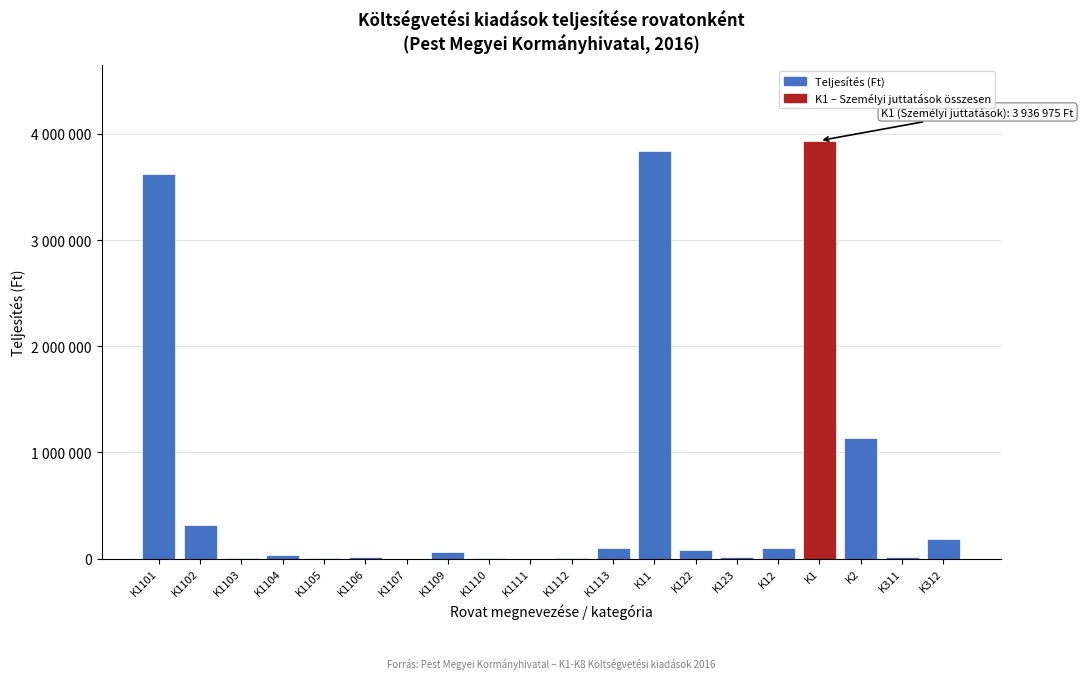

Are the bars horizontal?

No